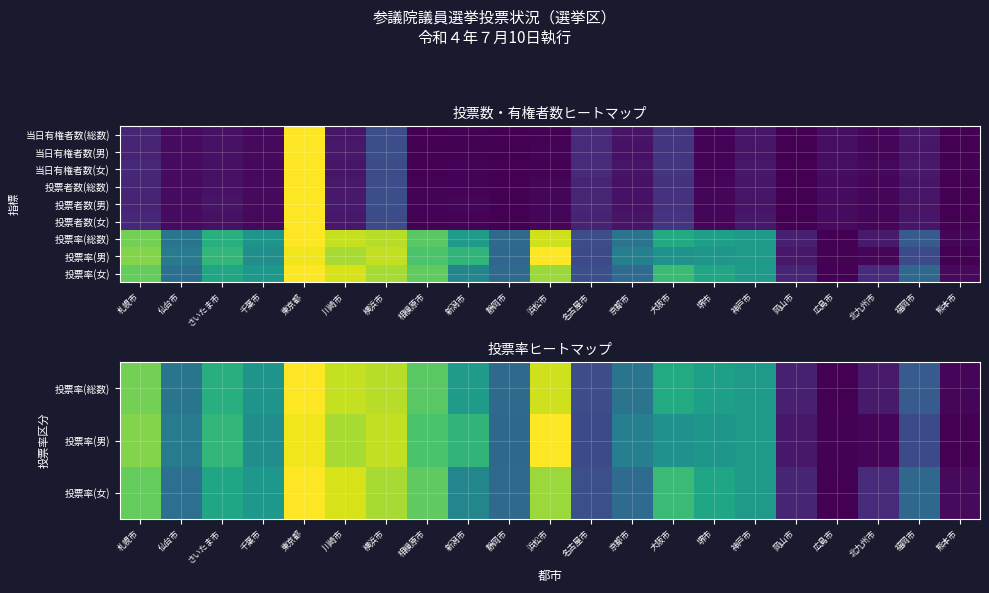

What is the greatest value displayed?

1.0